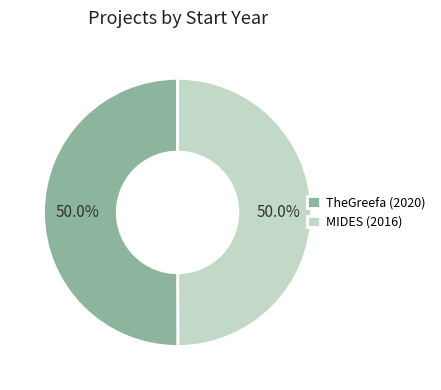

Approximately how many times larger is the value at MIDES (2016) compared to TheGreefa (2020)?

1.0